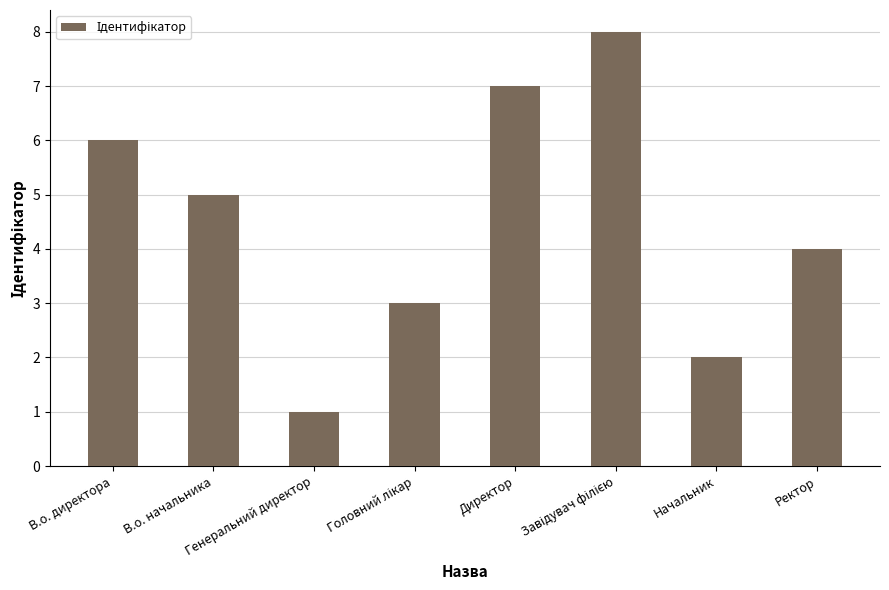

Approximately how many times larger is the value at В.о. директора compared to Генеральний директор?

6.0